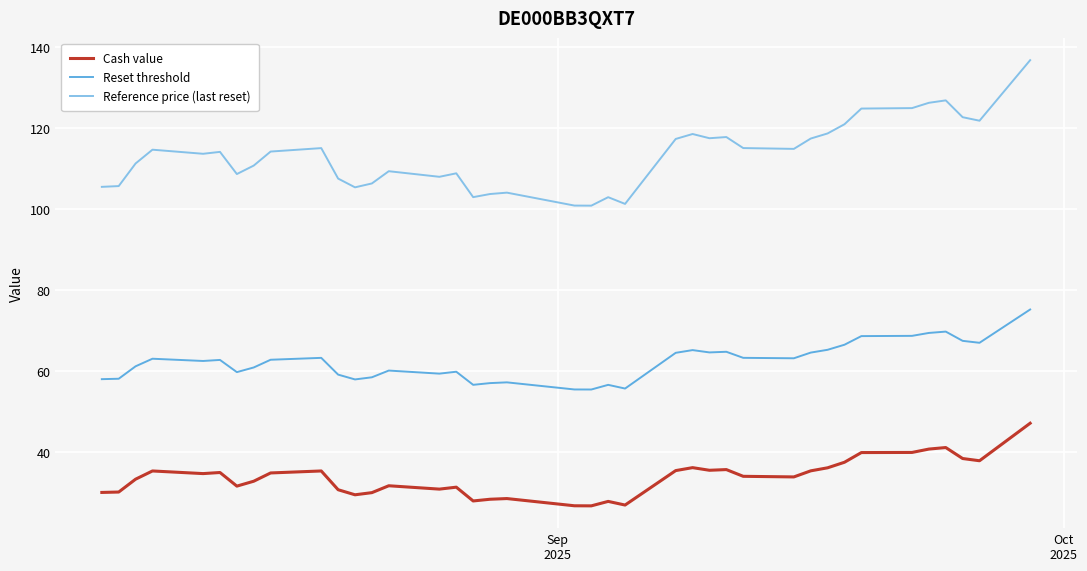

List the series in order of their peak value, lowest first.

Cash value, Reset threshold, Reference price (last reset)